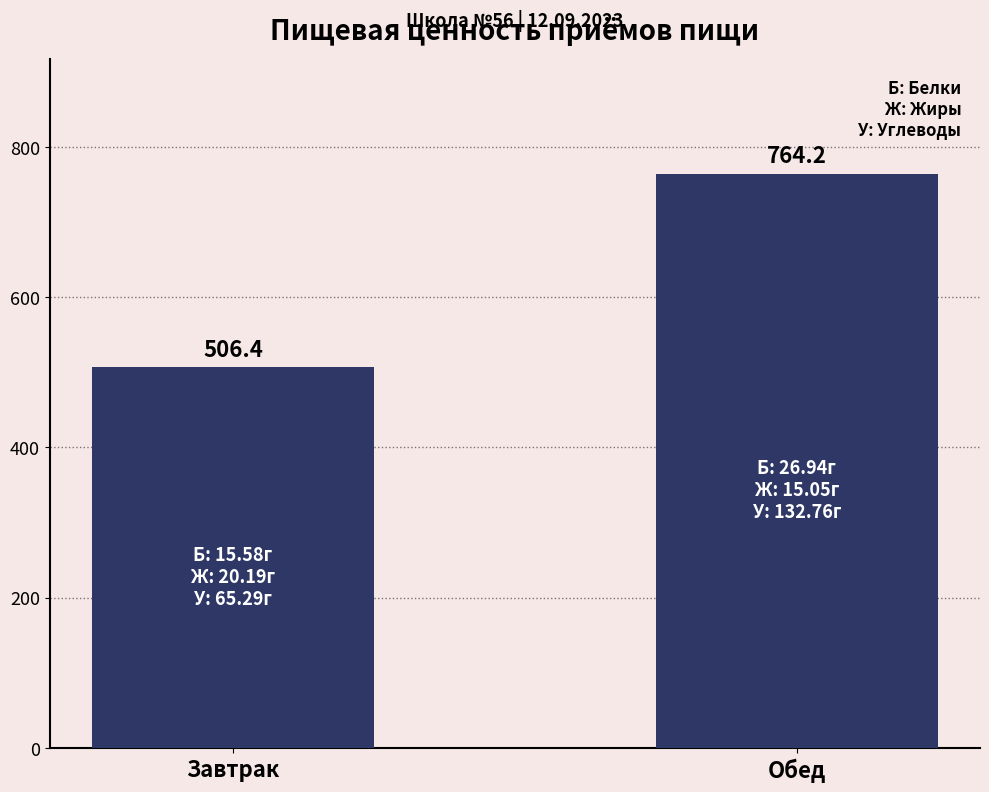

Rank the categories by value from highest to lowest.

Обед, Завтрак